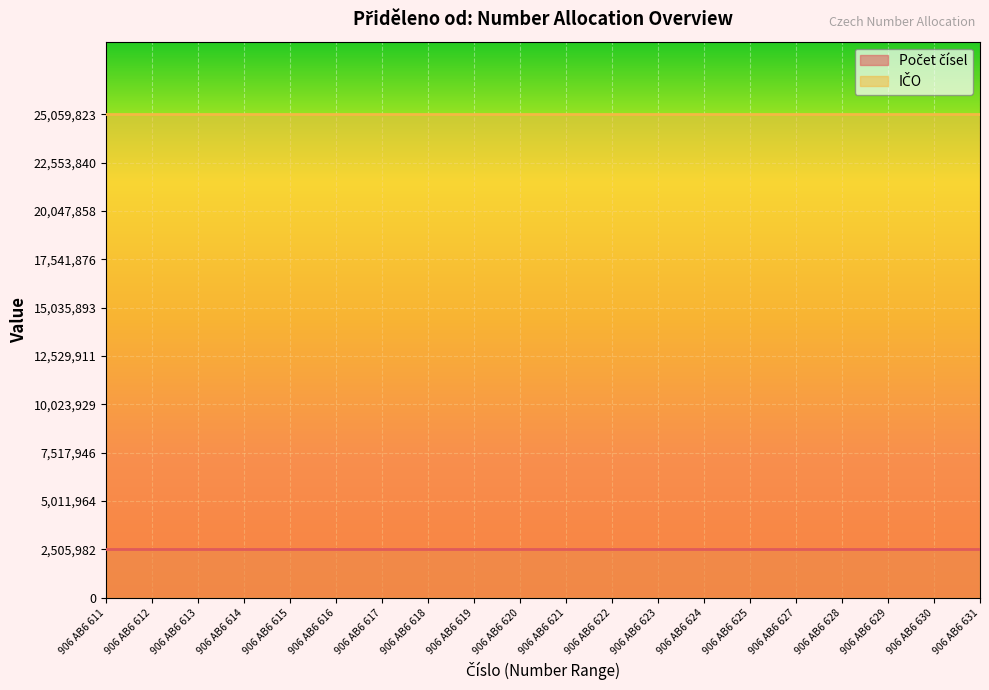

True or false: Počet čísel and IČO intersect in this chart.

False